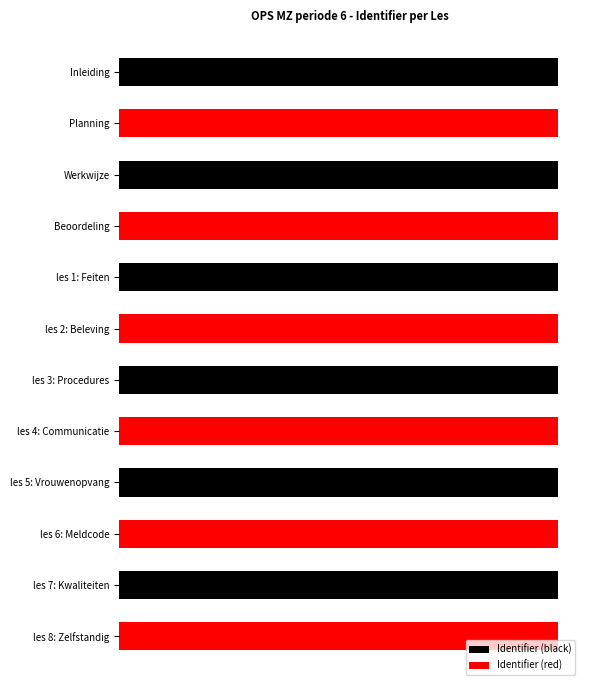

What is the approximate value at Werkwijze, to the nearest 5?

6418945